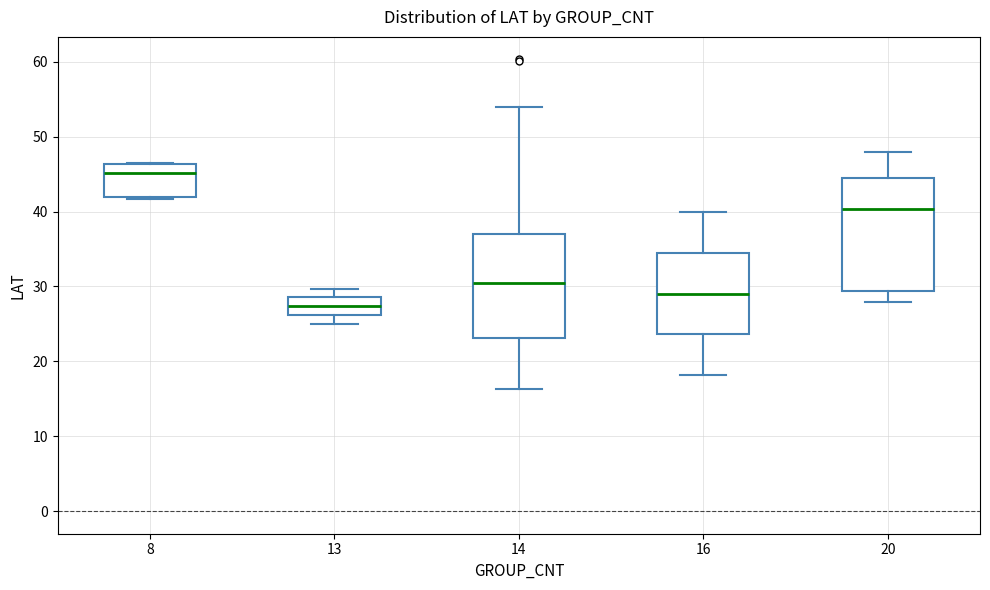

Which box has the highest median line?

8